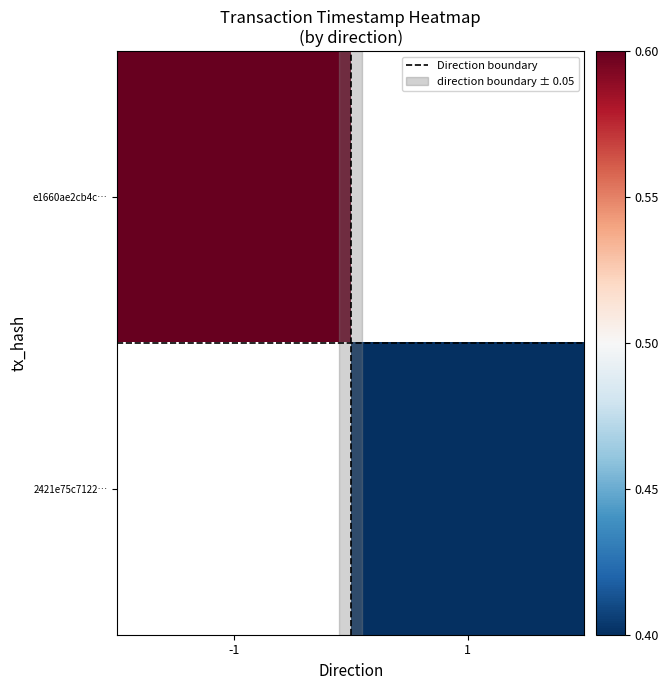

What is the sum of all Direction boundary values?

1.0